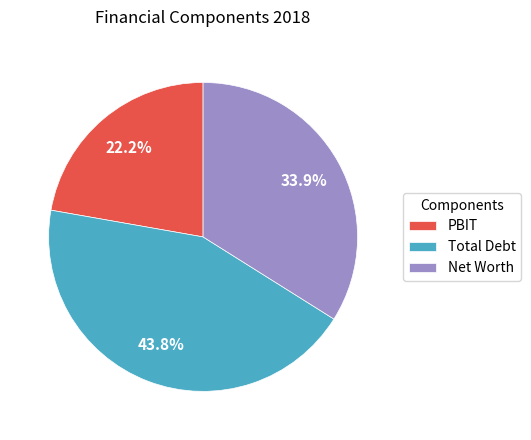

To the nearest percent, what is the average slice percentage?

33%